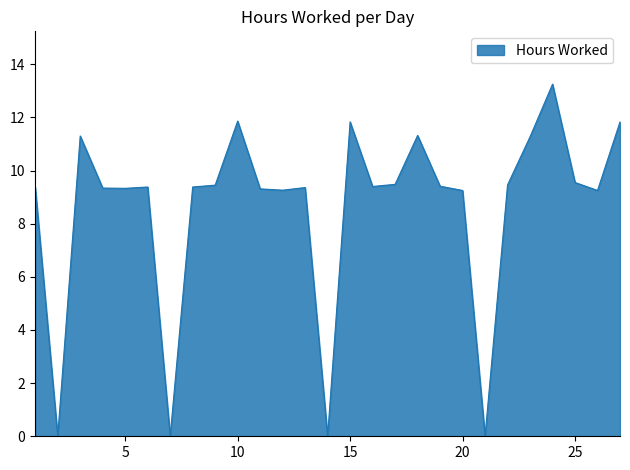

Does the chart display data point markers on the line(s)?

No